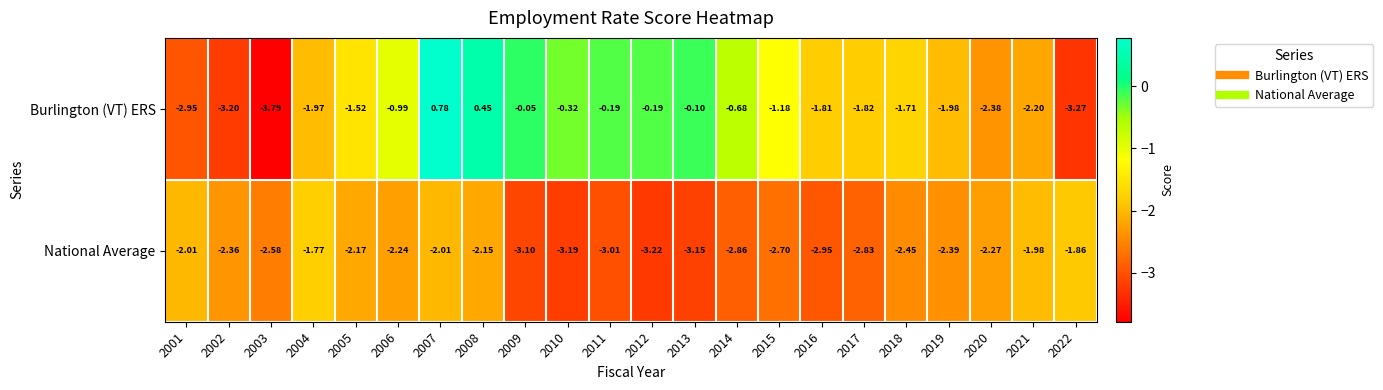

At 2017, list the series in order from largest to smallest.

Burlington (VT) ERS, National Average